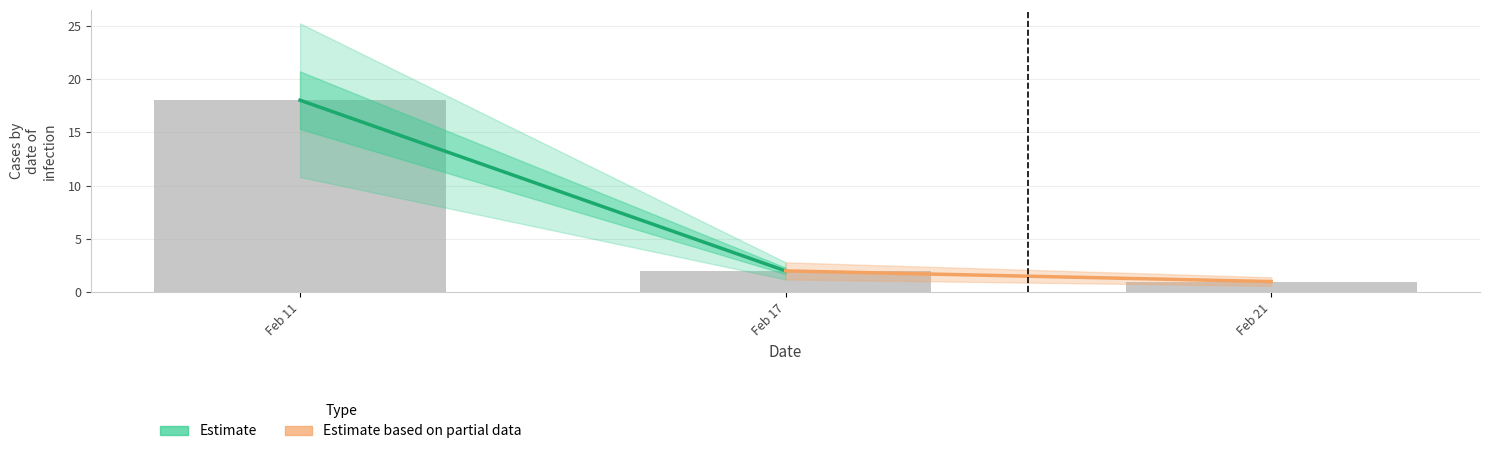

List the labels in order of value, largest first.

Feb 11, Feb 17, Feb 21